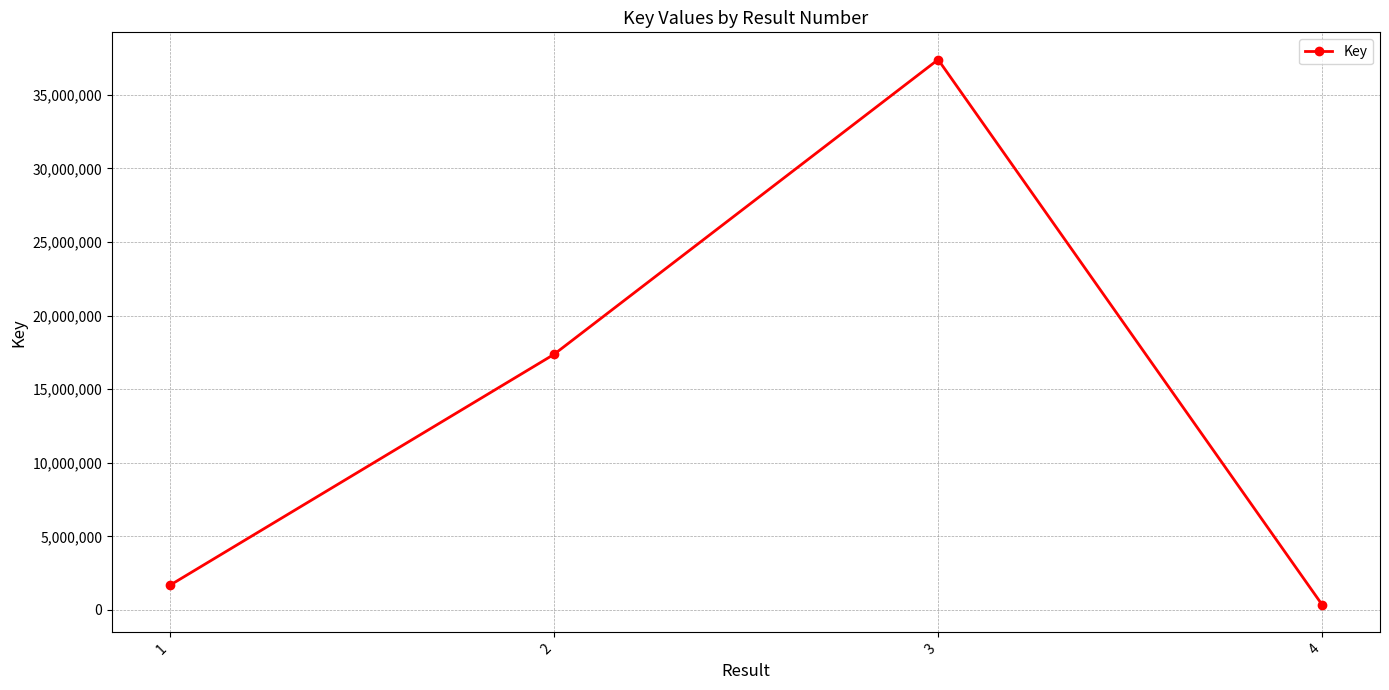

How many points are higher than both their immediate neighbors (excluding endpoints)?

1